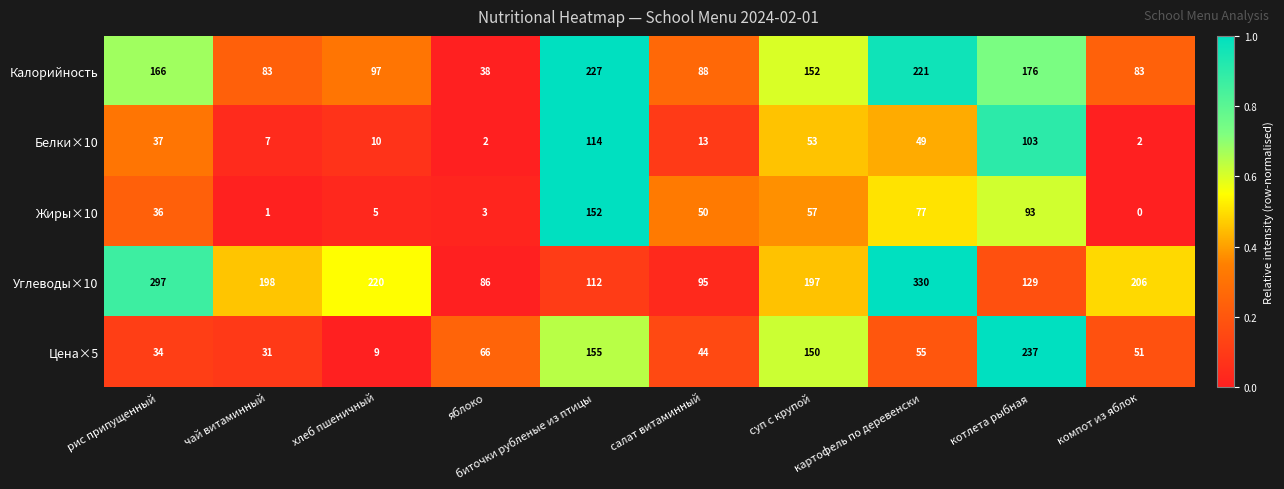

What is the average value of the Цена×5 series?

83